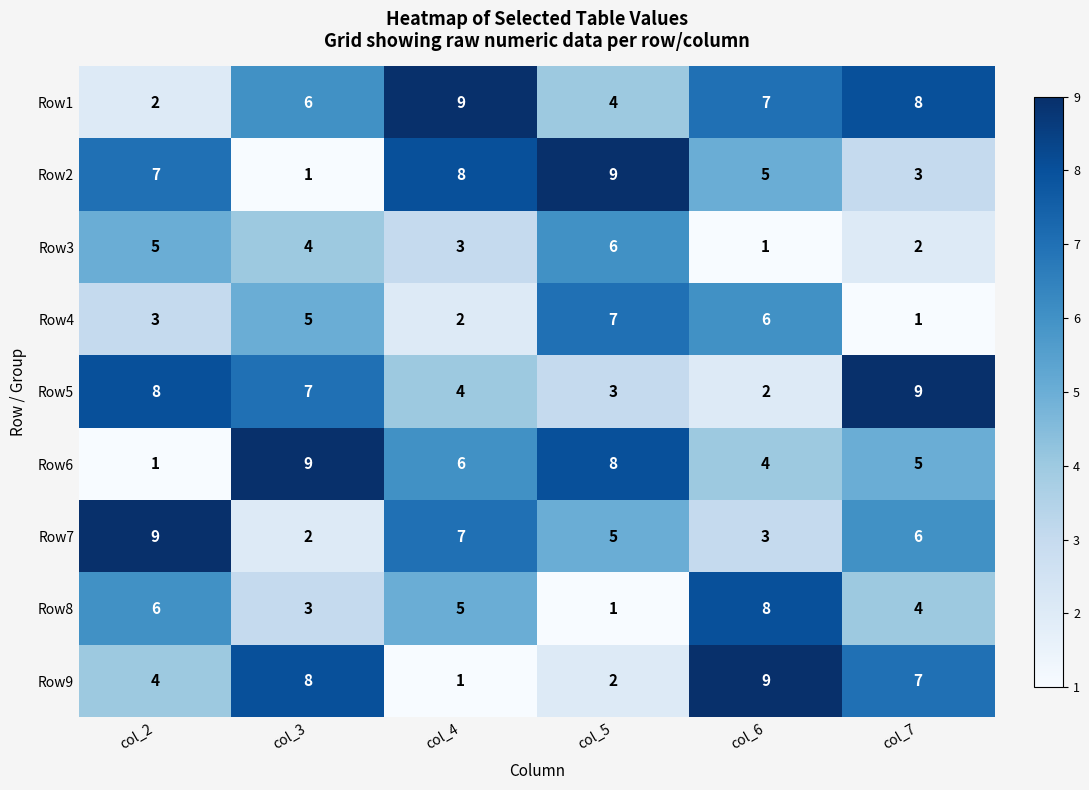

What is the average value of the Row3 series?

4